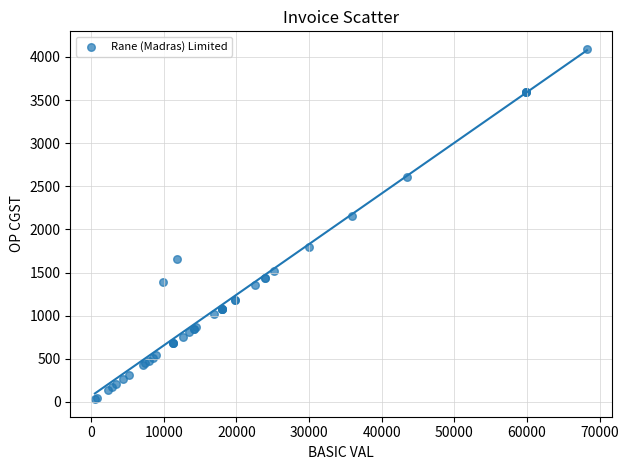

What Y value in the scatter plot is closest to 2062?

2155.0